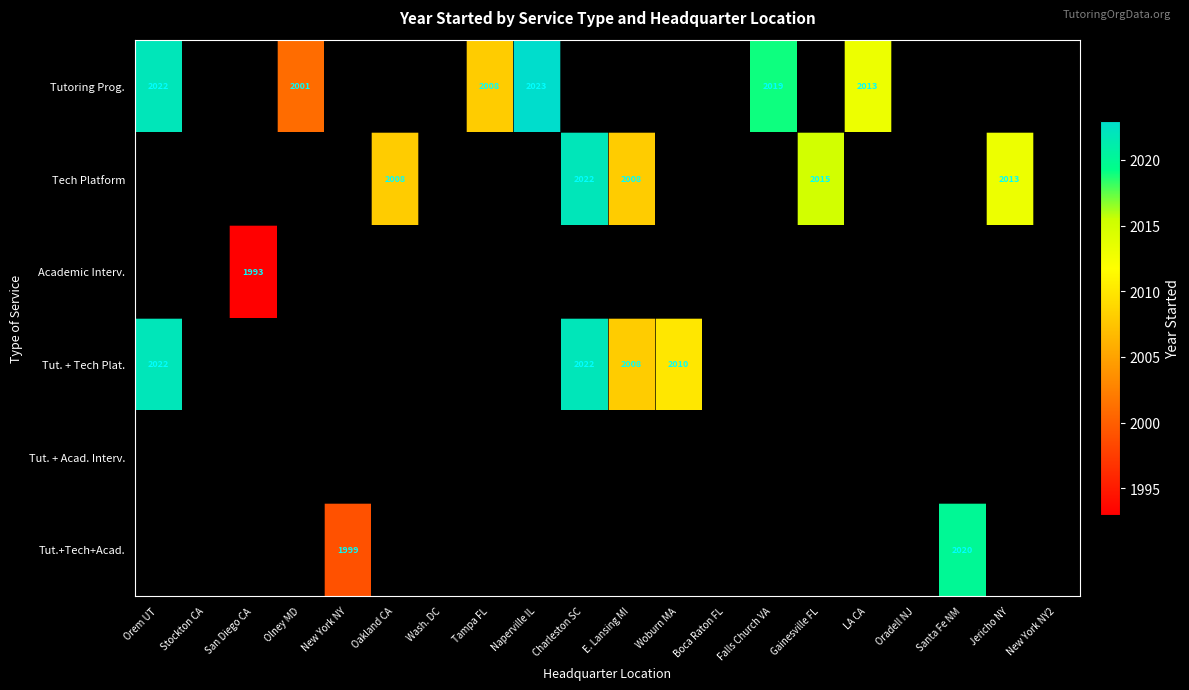

The value of Tutoring Prog. at Naperville IL is 1408. True or false?

False